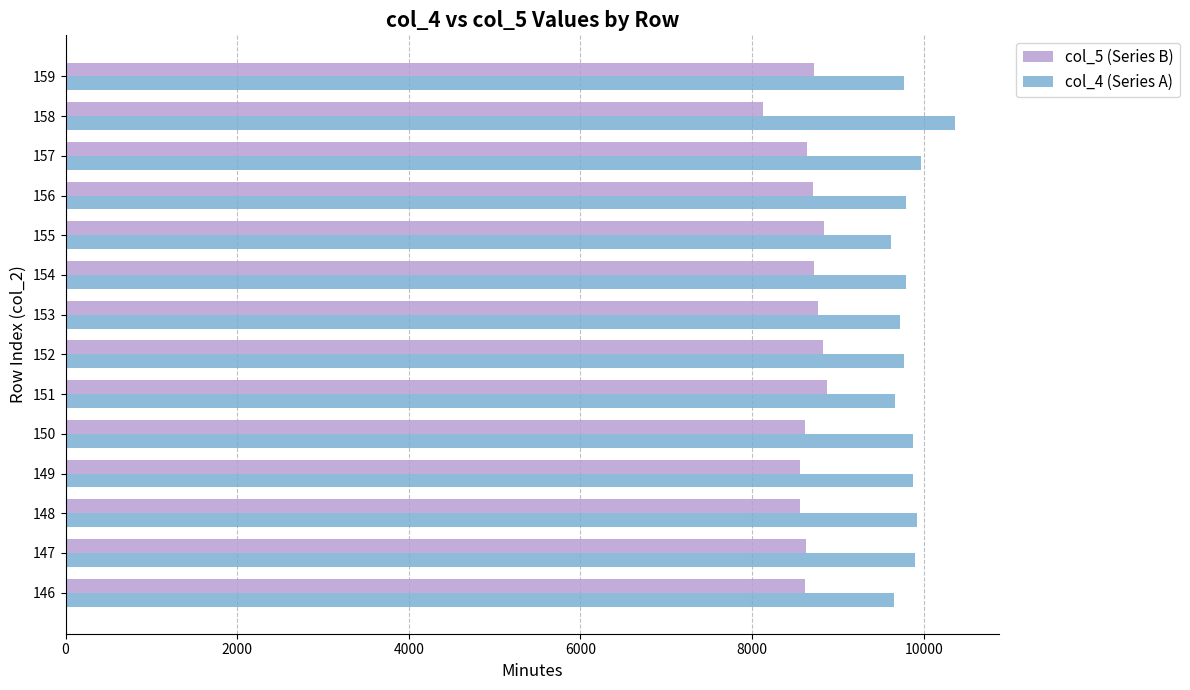

What is the minimum value for col_4 (Series A)?

9621